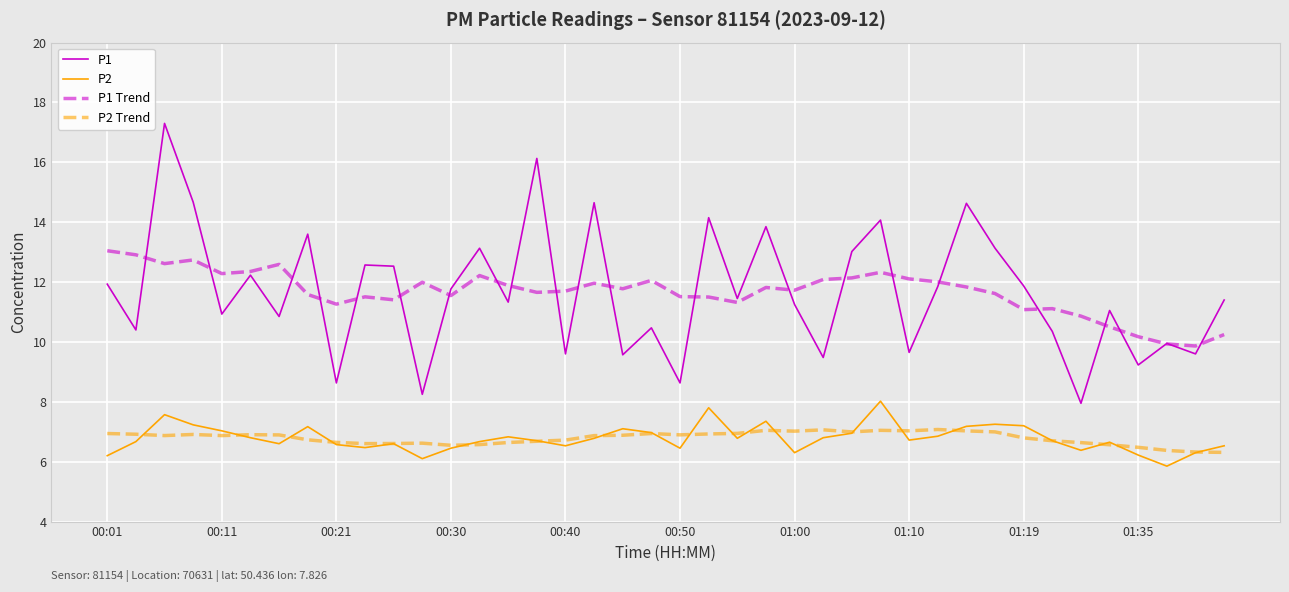

What is the lowest value of the P1 series?

8.0